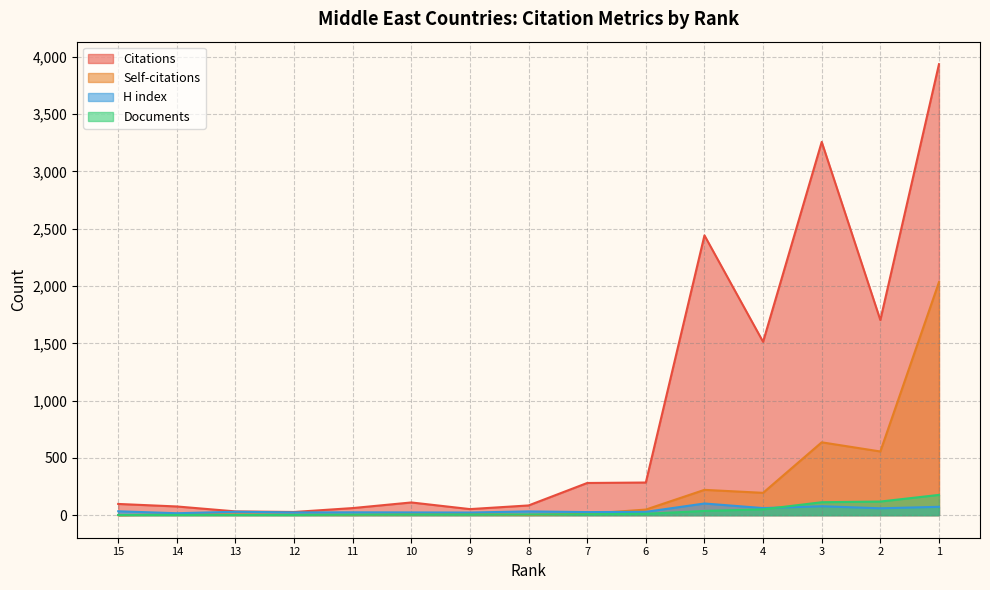

Which series has the largest total across all categories?

Citations